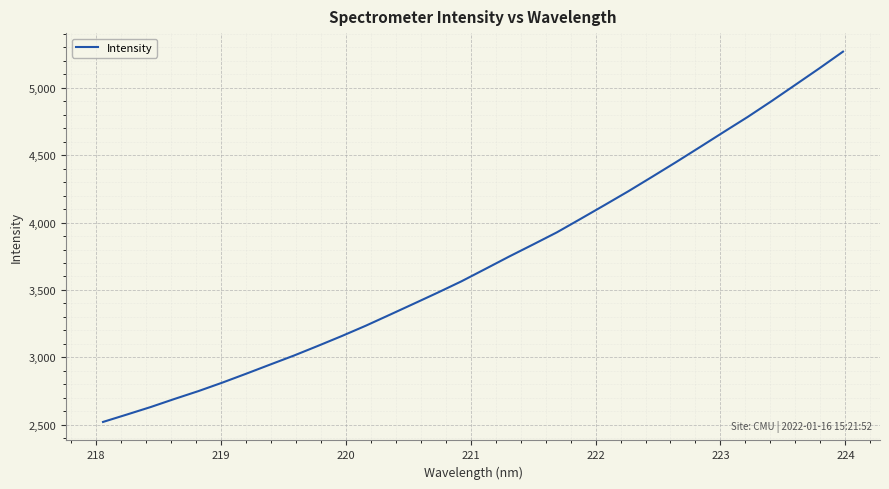

Reading left to right, what are all the values shown in this chart?

2521.2	2576.2	2632.1	2692.3	2750.4	2813.3	2879.5	2947.1	3014.2	3085.7	3158.7	3235.0	3315.8	3397.4	3479.3	3563.7	3655.3	3747.5	3836.7	3927.0	4027.5	4129.2	4232.2	4339.6	4448.3	4559.5	4671.9	4783.0	4900.2	5021.2	5142.7	5267.6